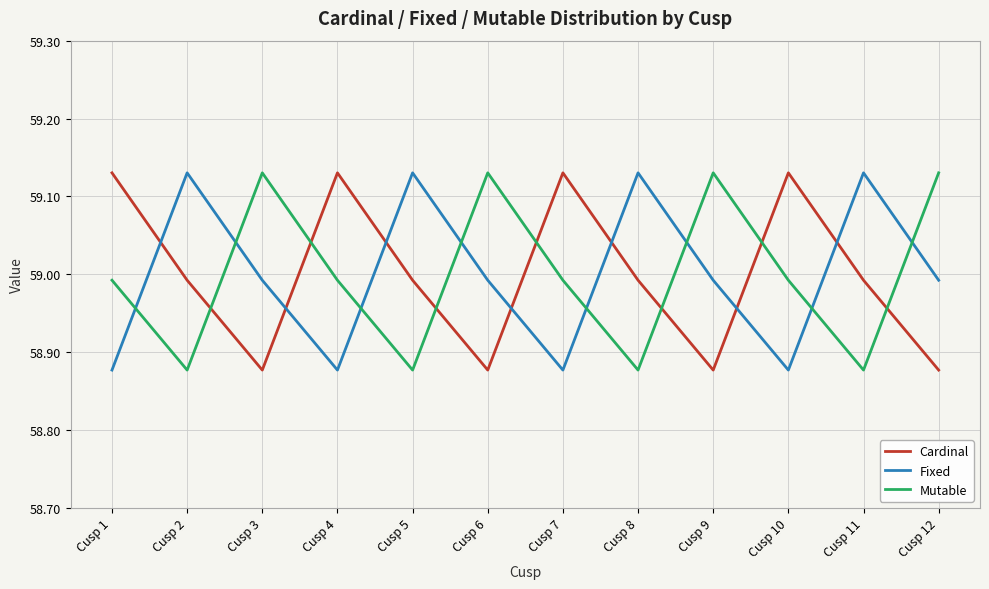

Count the number of data series in this chart.

3